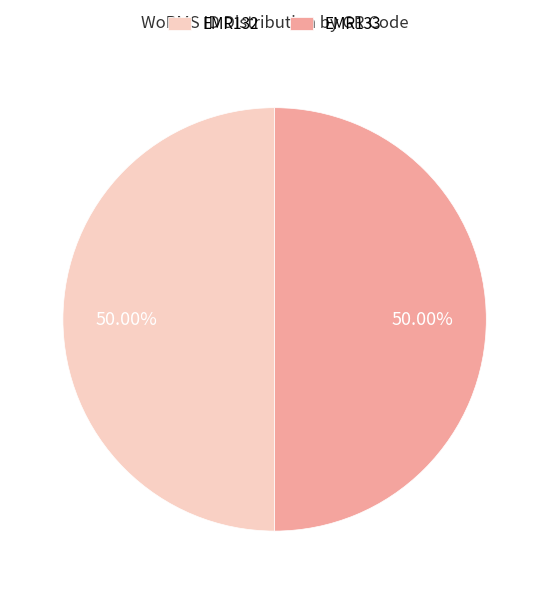

What is the ratio of the value at EMR132 to the value at EMR133?

1.0